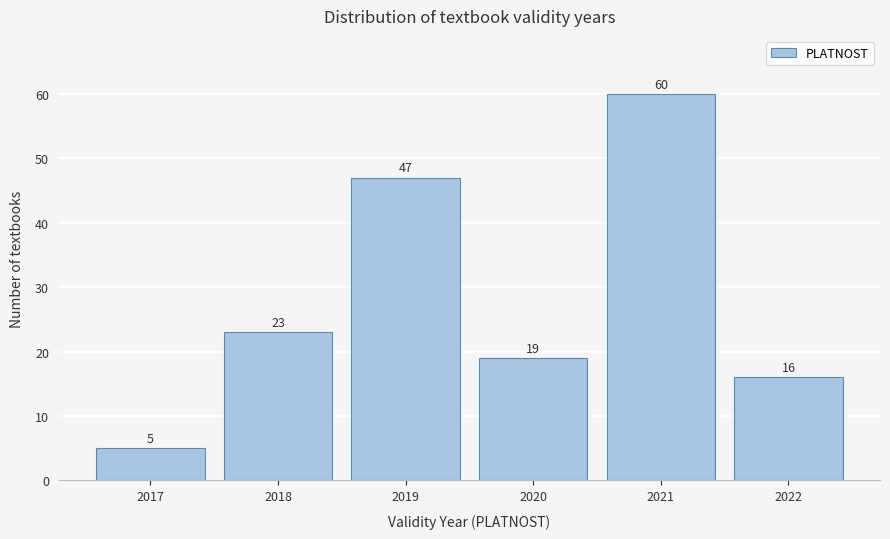

Reading right to left, what are all the values shown in this chart?

16	60	19	47	23	5